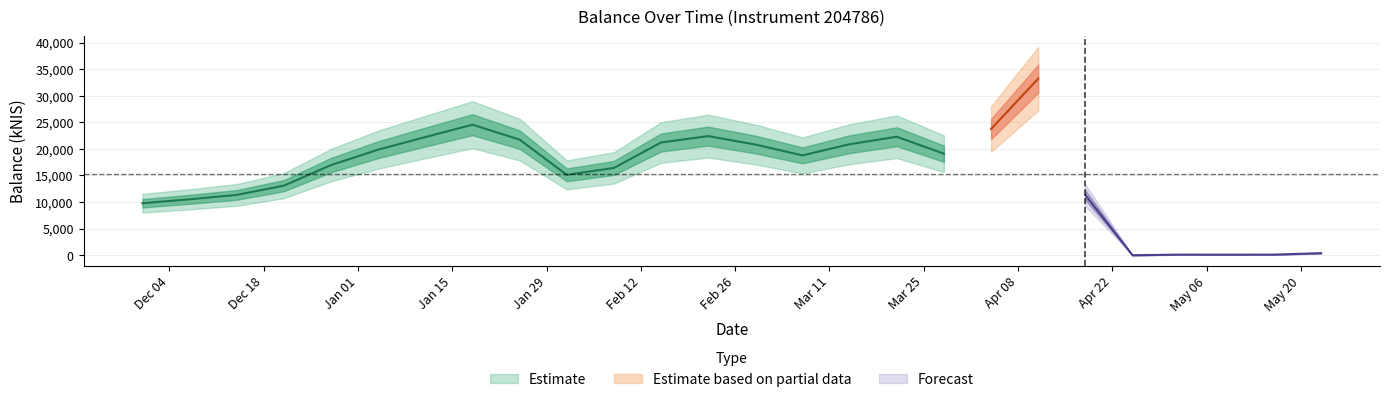

What is the ratio of the value at 2024-03-21 to the value at 2024-05-02?

194.2